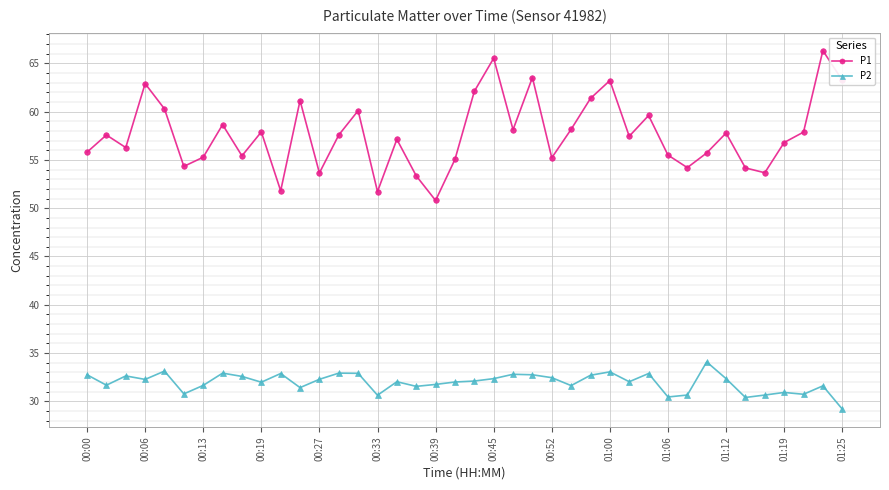

Which series has the largest range (max minus min)?

P1